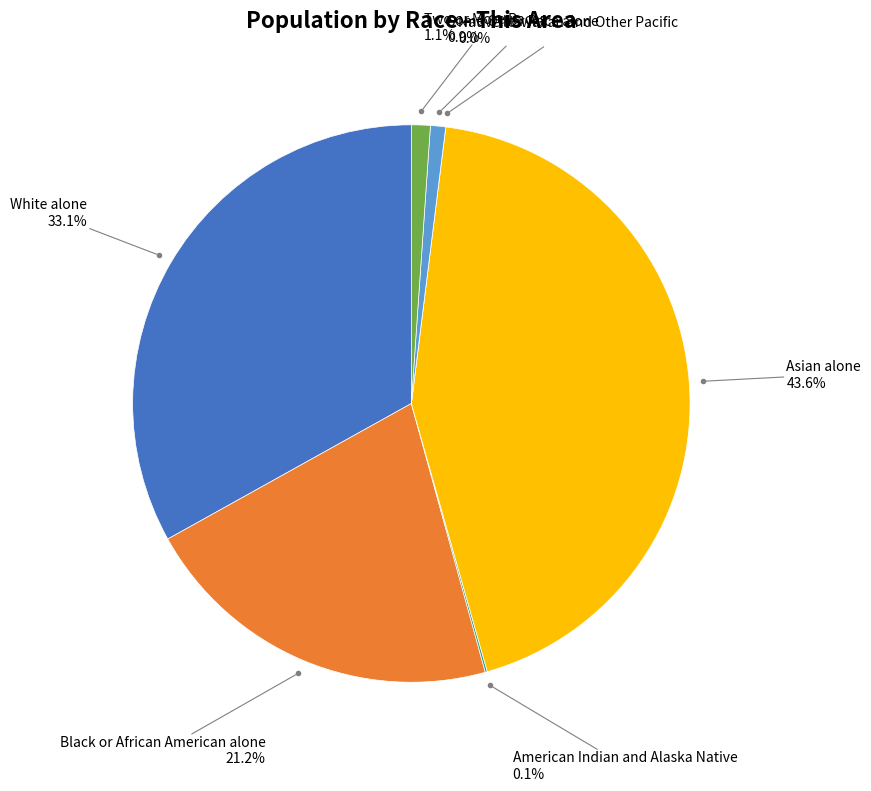

How many slices are in this pie chart?

7